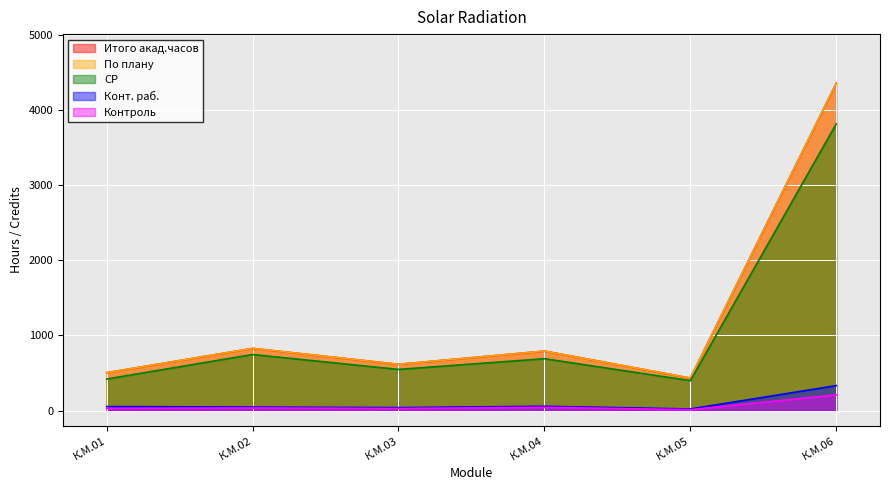

List the series in order of their peak value, highest first.

Итого акад.часов, По плану, СР, Конт. раб., Контроль